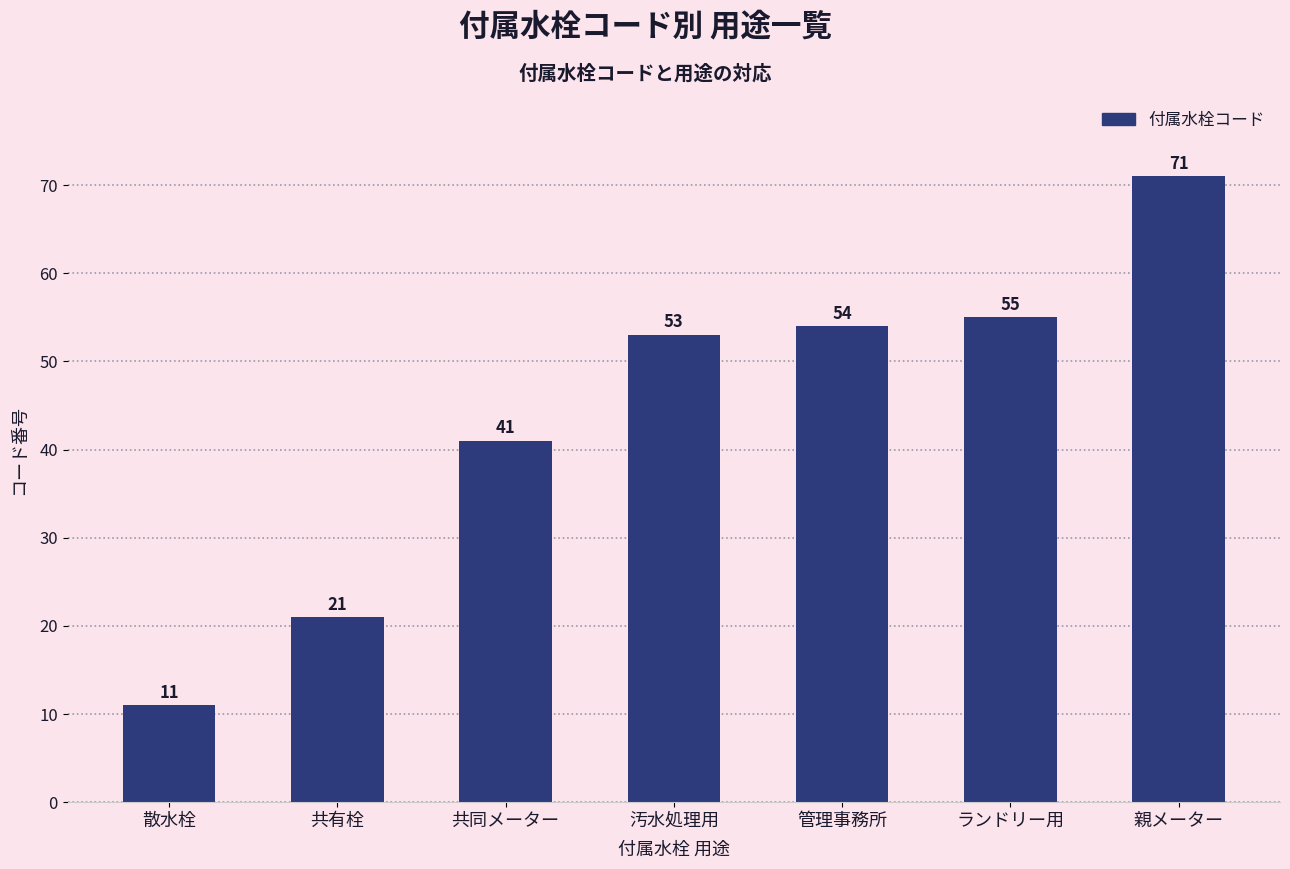

Rank the categories by value from lowest to highest.

散水栓, 共有栓, 共同メーター, 汚水処理用, 管理事務所, ランドリー用, 親メーター